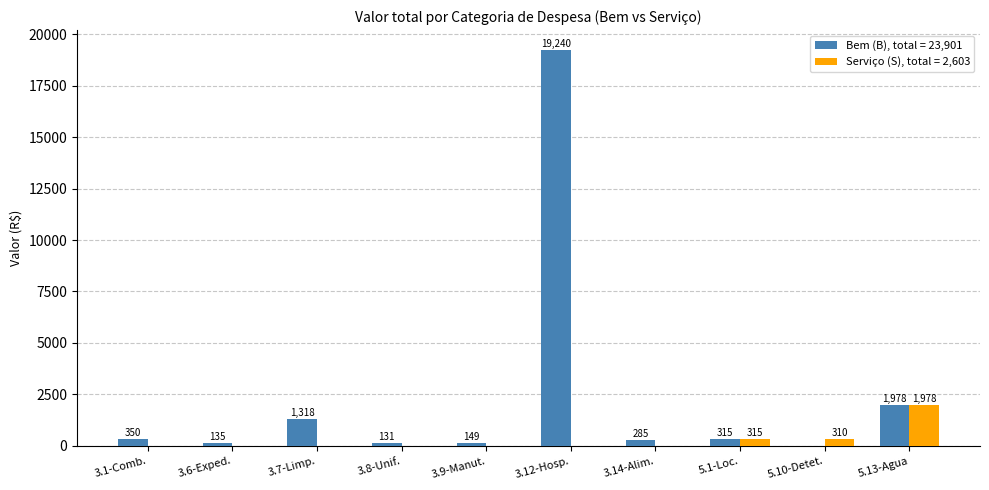

At which label is Bem (B), total = 23,901 closest to 9619?

5.13-Agua